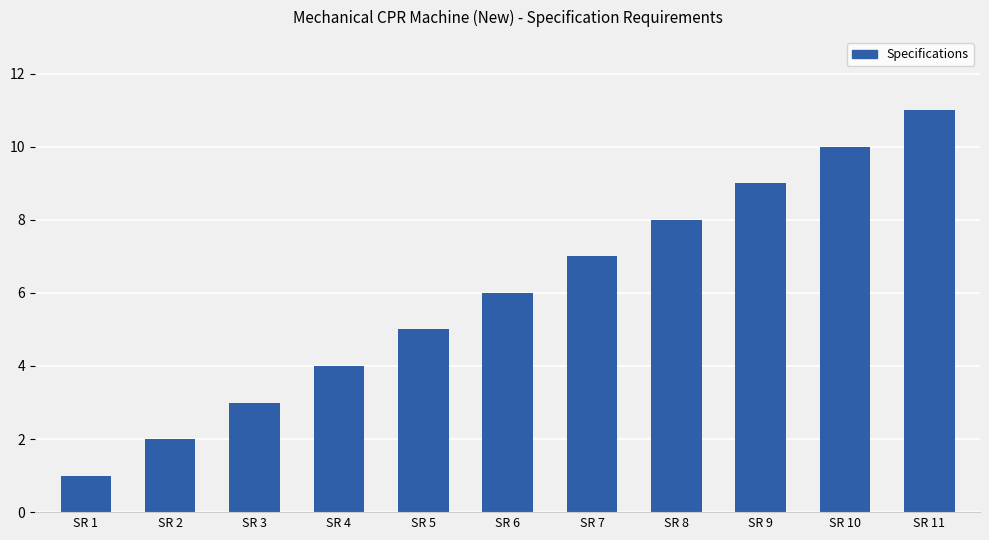

Count the values in the range 3 to 9.

7